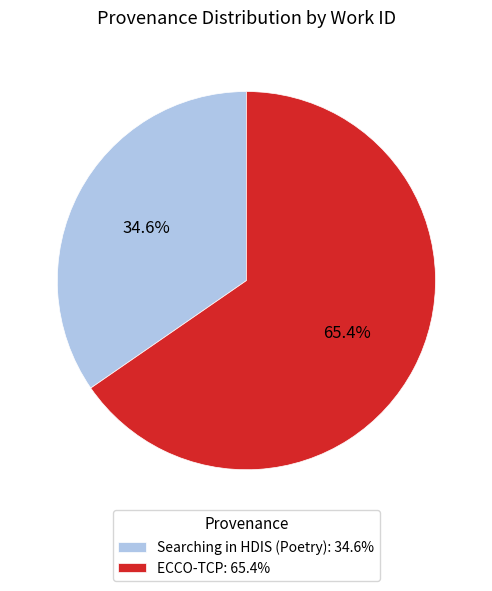

How many segments does this pie chart have?

2